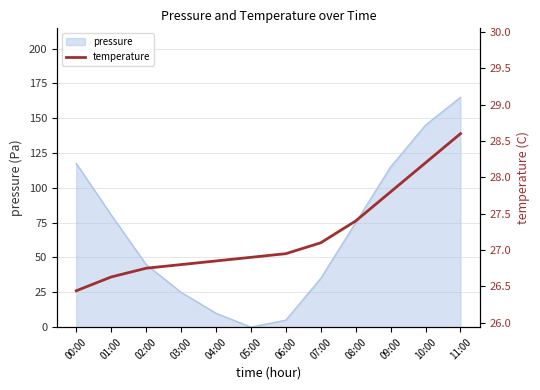

Which category has the highest value in the pressure series?

11:00